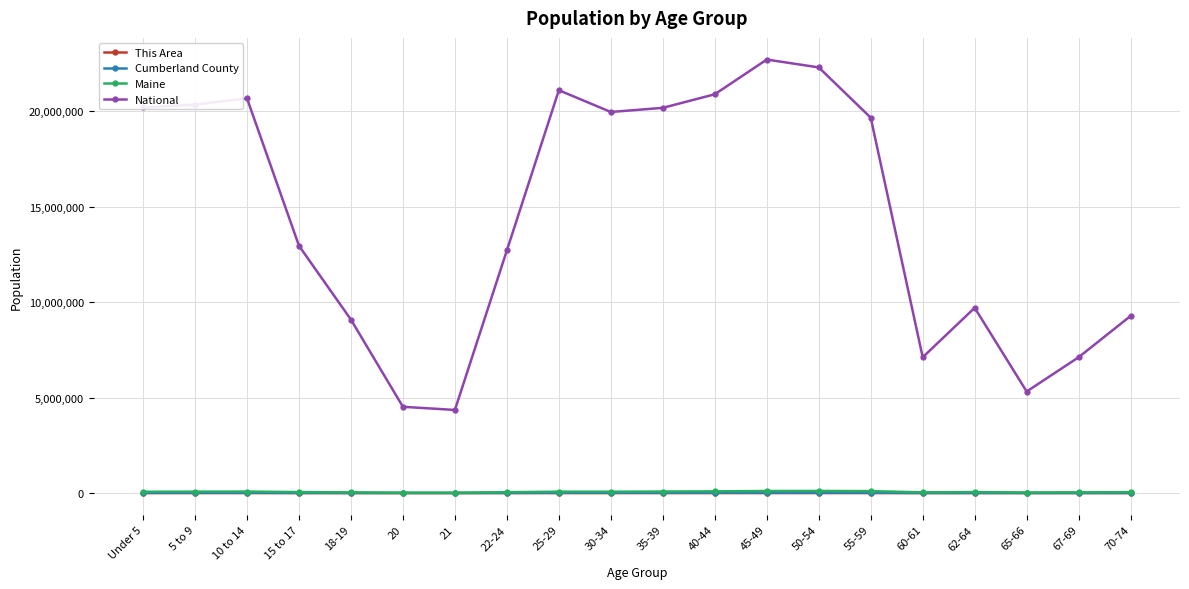

Which series has the largest range (max minus min)?

National